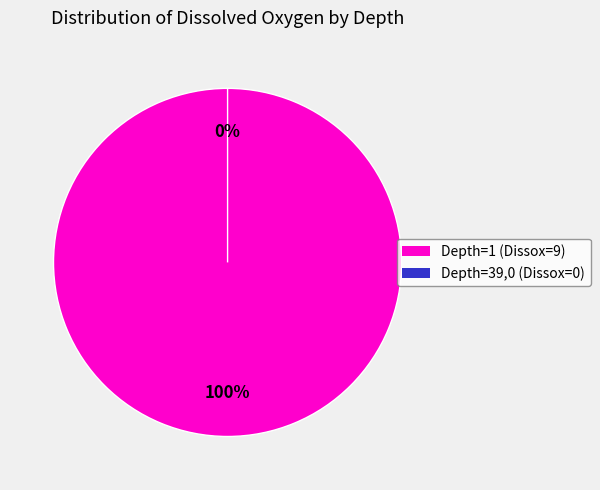

The Depth 39 slice represents 0% of the pie. True or false?

True